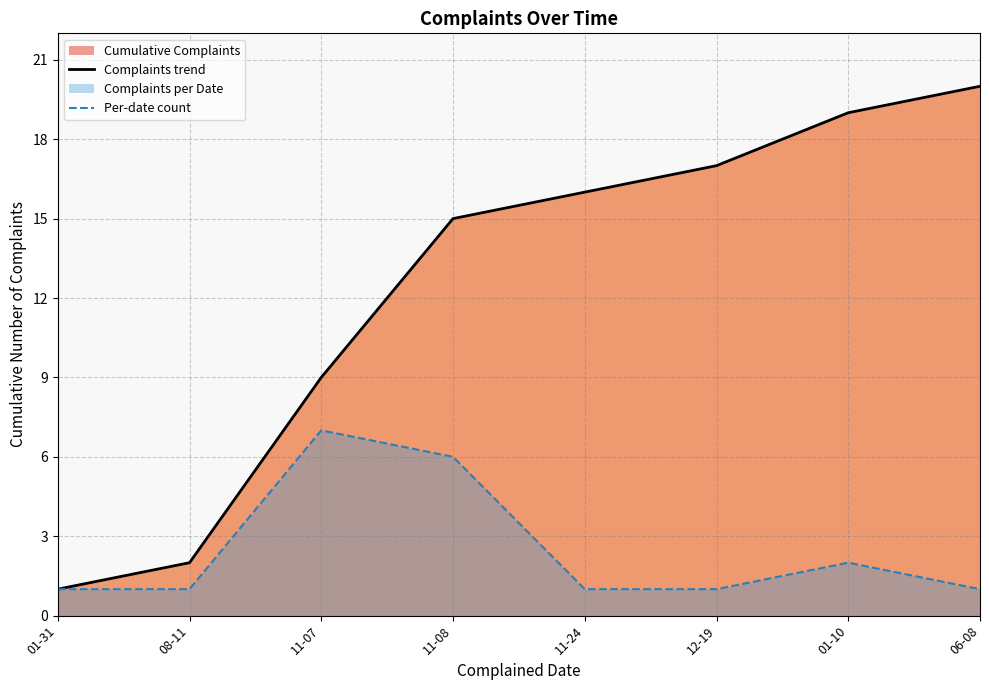

What is the sum of the Complaints trend values at 11-07 and 01-31?

10